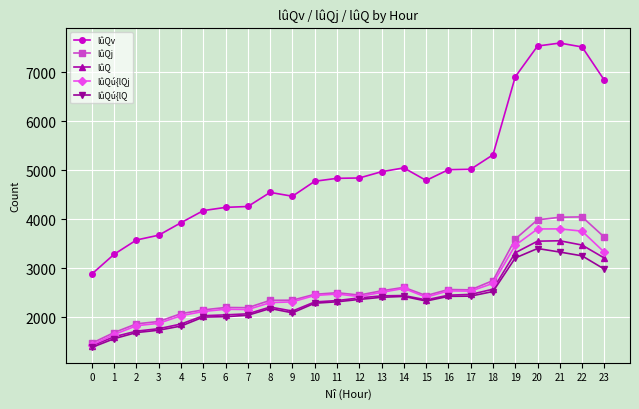

What is the sum of all lûQ values?

57627